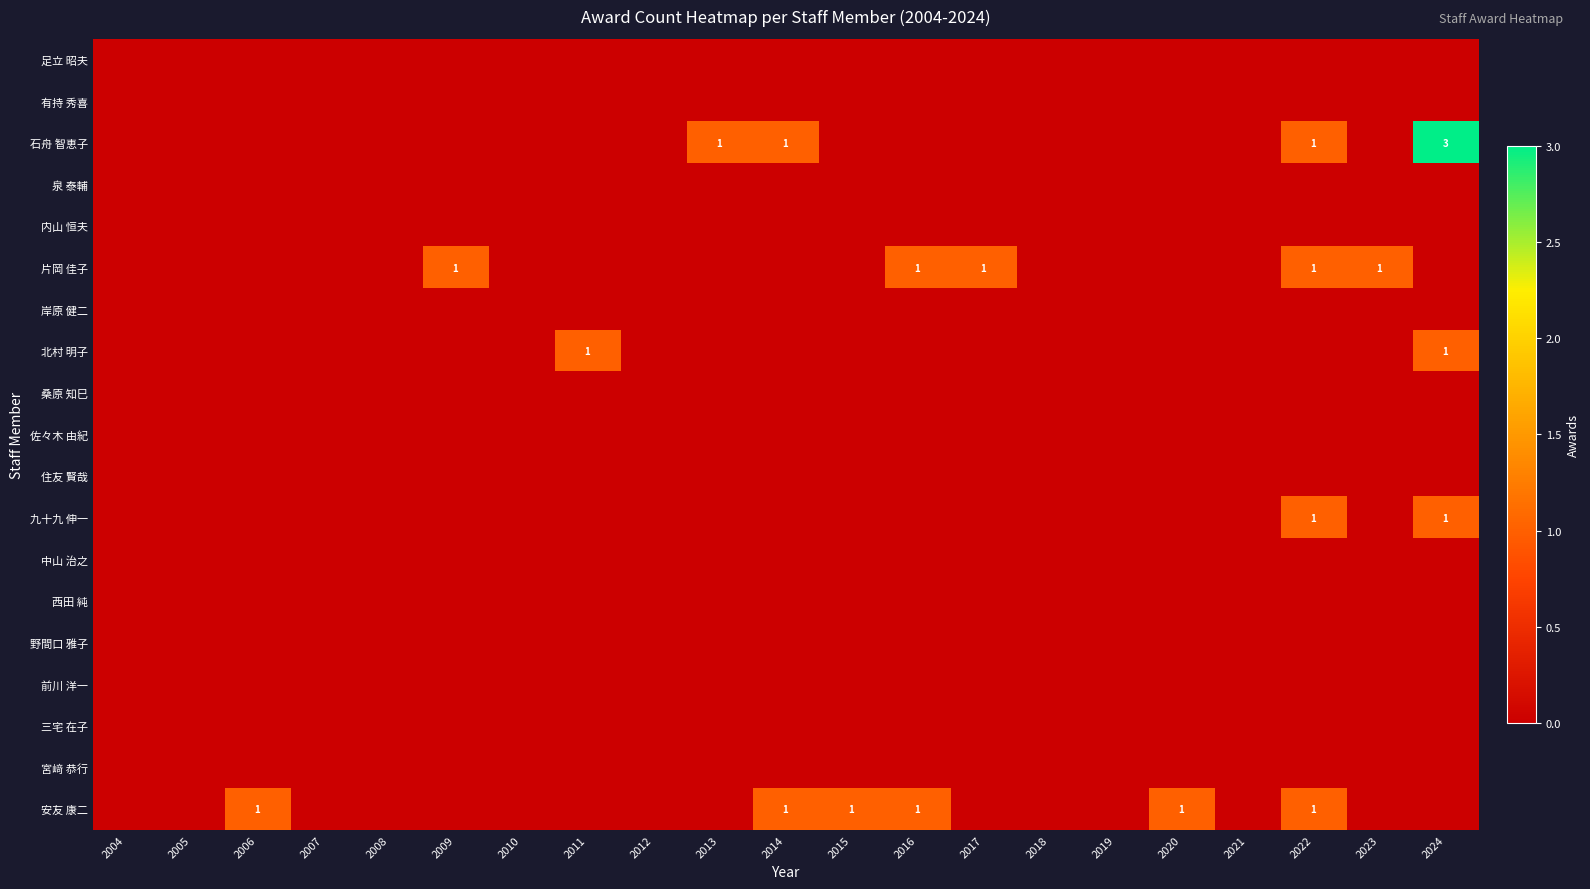

List the labels in order of 内山 恒夫 value, smallest first.

2004, 2005, 2006, 2007, 2008, 2009, 2010, 2011, 2012, 2013, 2014, 2015, 2016, 2017, 2018, 2019, 2020, 2021, 2022, 2023, 2024